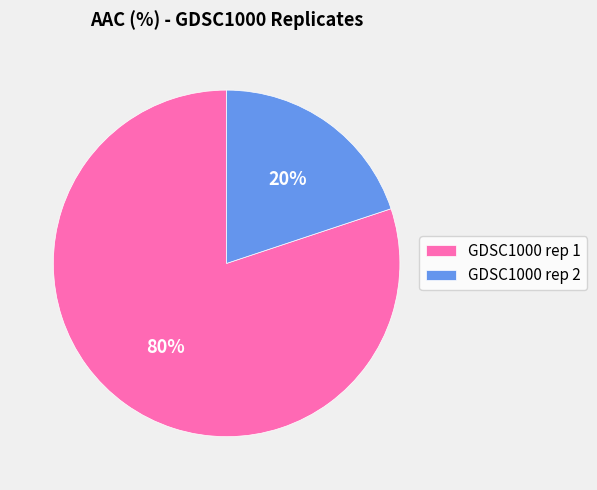

Which has a higher value, GDSC1000 rep 1 or GDSC1000 rep 2?

GDSC1000 rep 1